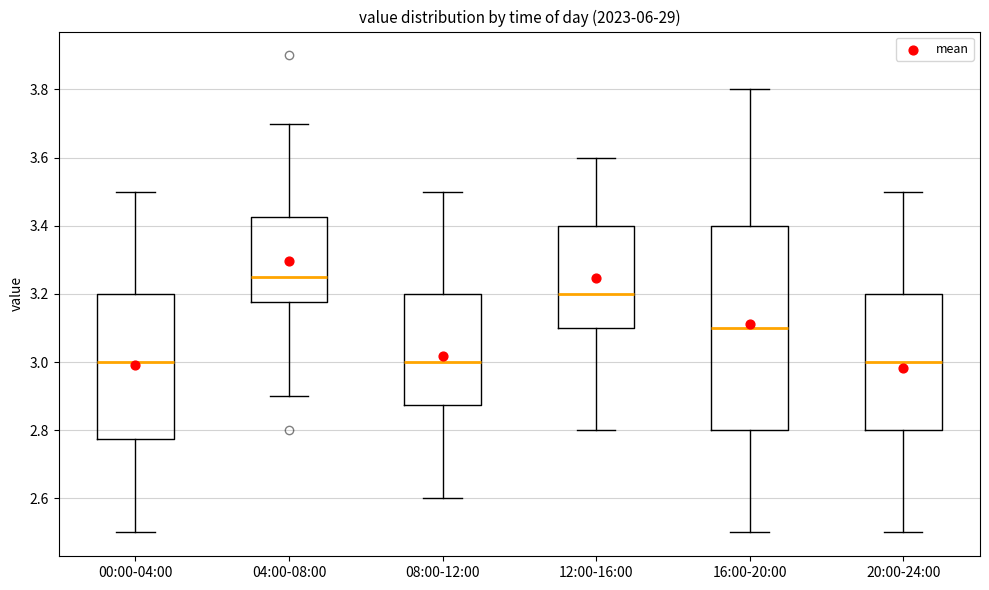

Where does the upper whisker of the box for 04:00-08:00 end on the y-axis? The values are not printed on the chart, so give them approximately, as read against the axis.

3.70